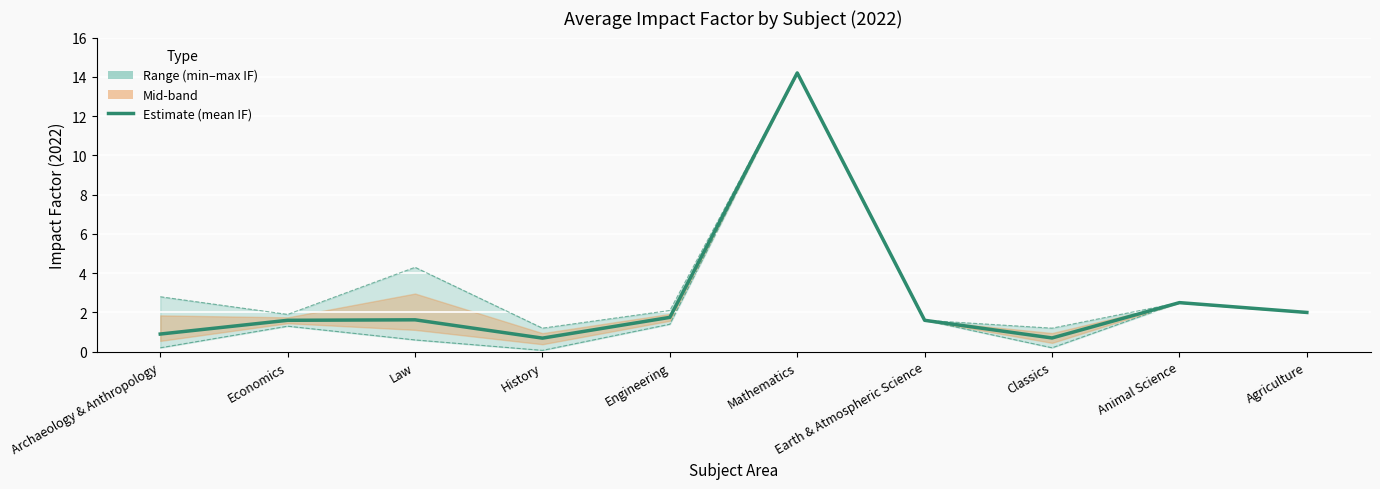

Where is the first local maximum?

Law